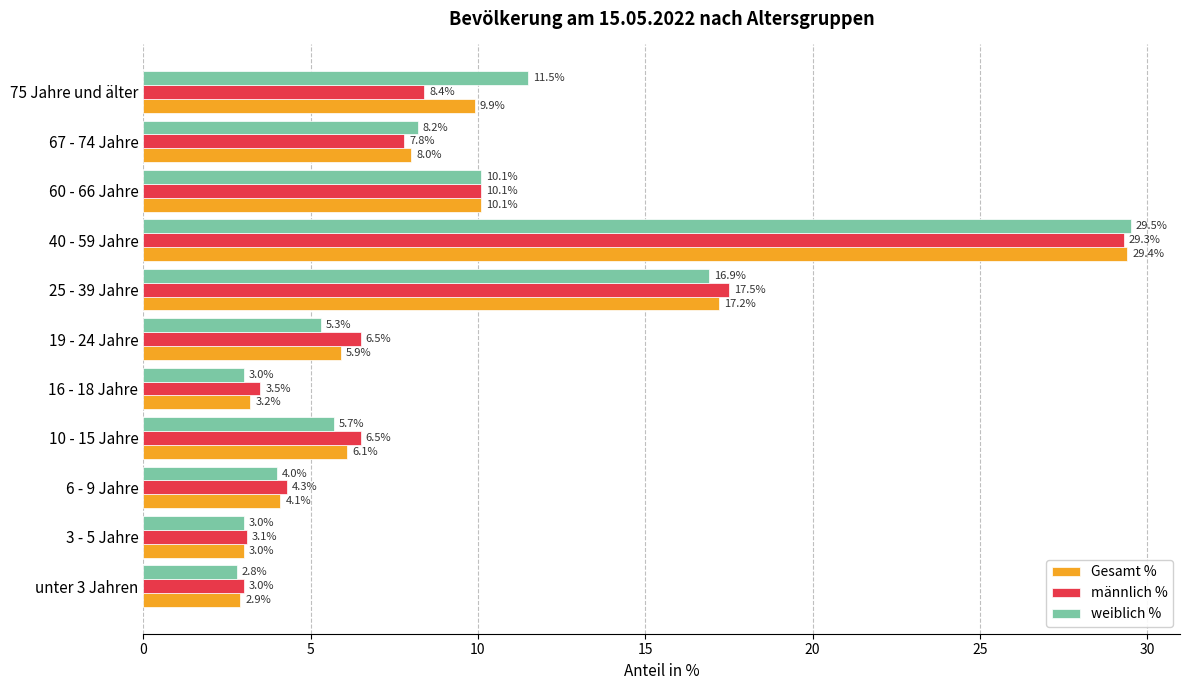

What is the approximate value of weiblich % at 25 - 39 Jahre?

16.9